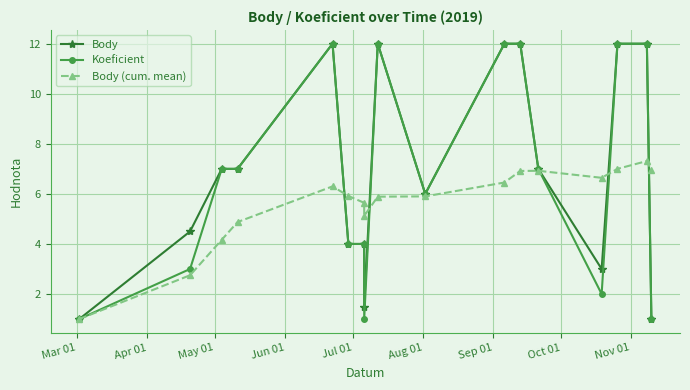

List the series in order of their peak value, highest first.

Body, Koeficient, Body (cum. mean)